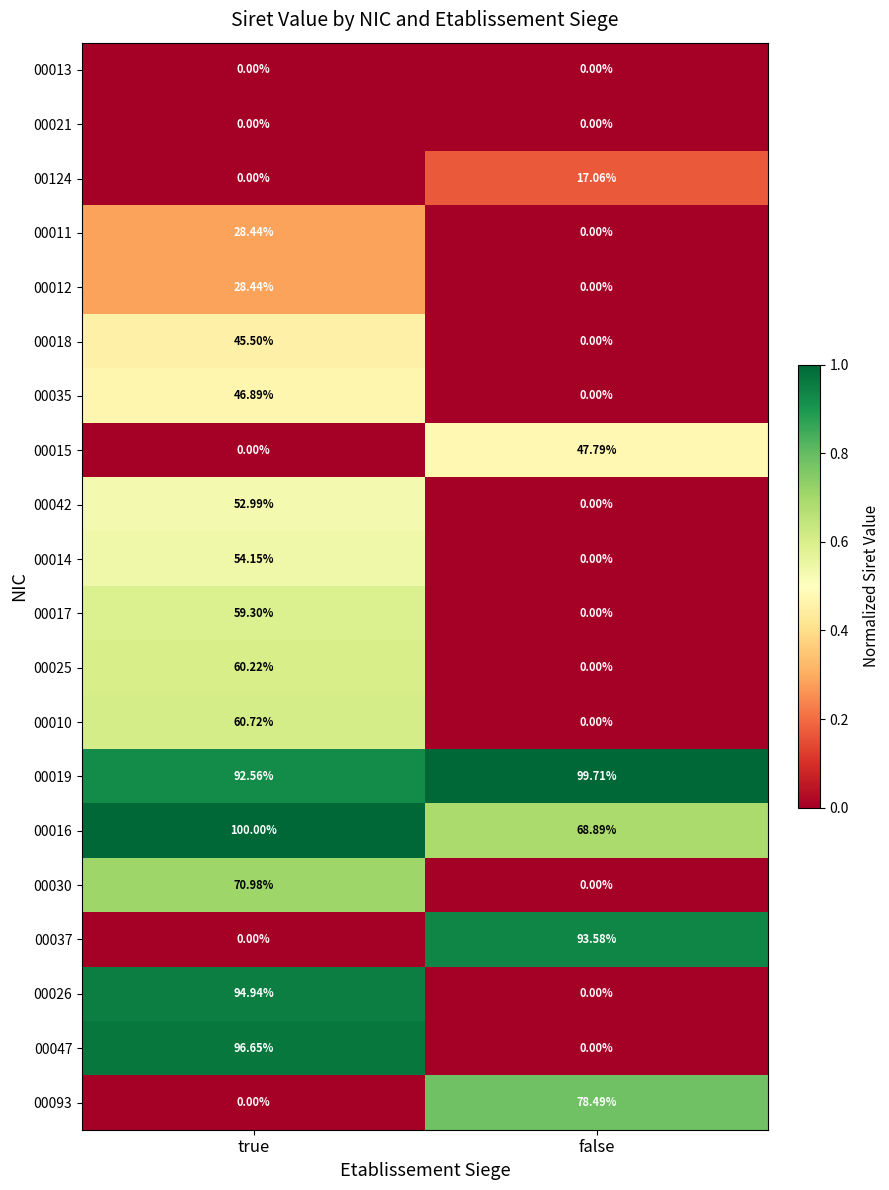

At which label does 00124 first exceed 17?

false